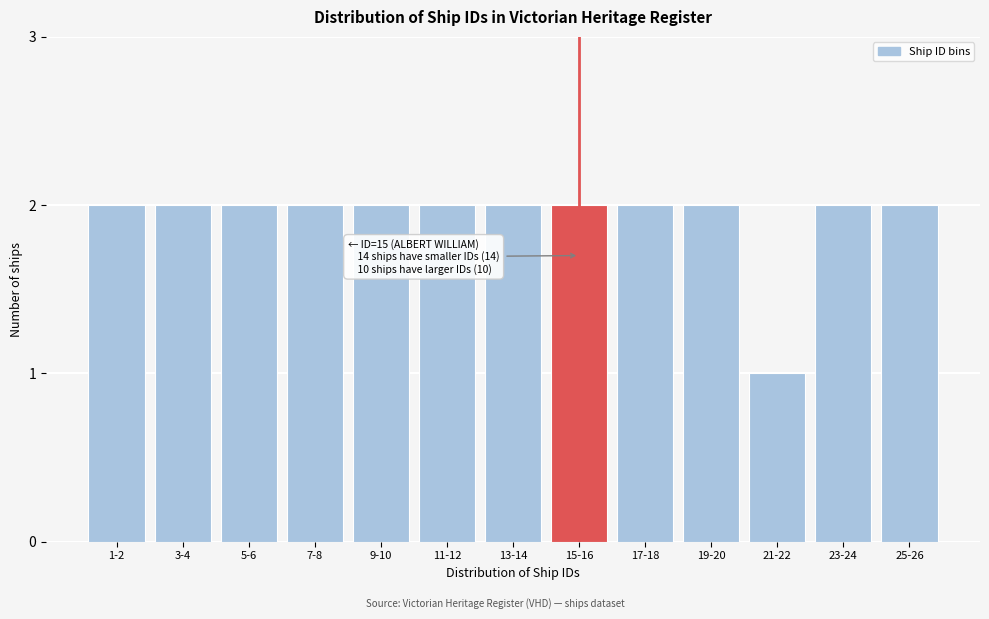

Reading left to right, transcribe all the data shown in this chart.

1-2=2	3-4=2	5-6=2	7-8=2	9-10=2	11-12=2	13-14=2	15-16=2	17-18=2	19-20=2	21-22=1	23-24=2	25-26=2